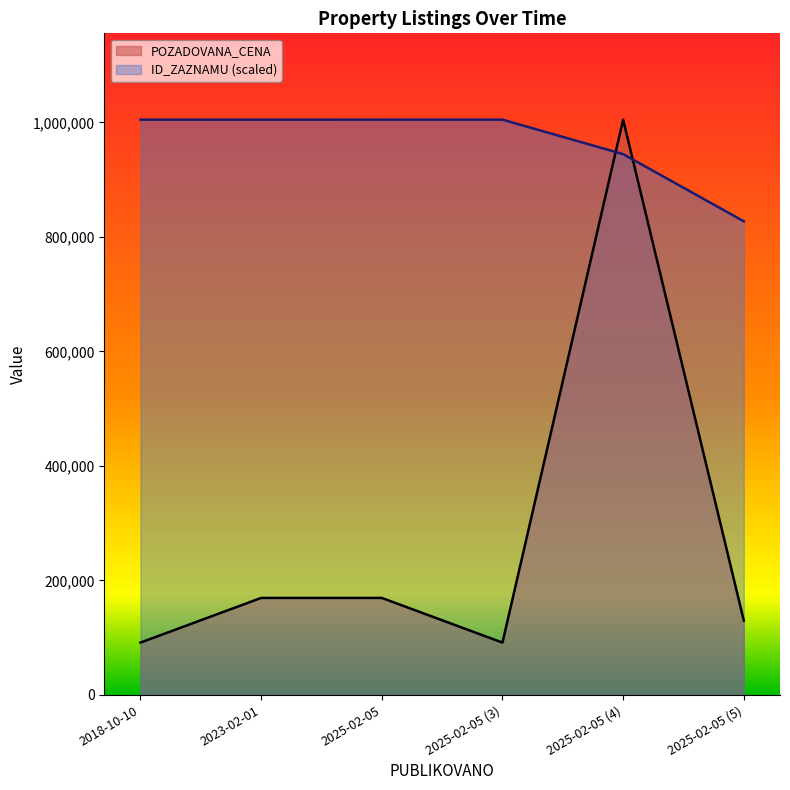

At which label does ID_ZAZNAMU first exceed 1004970?

2023-02-01